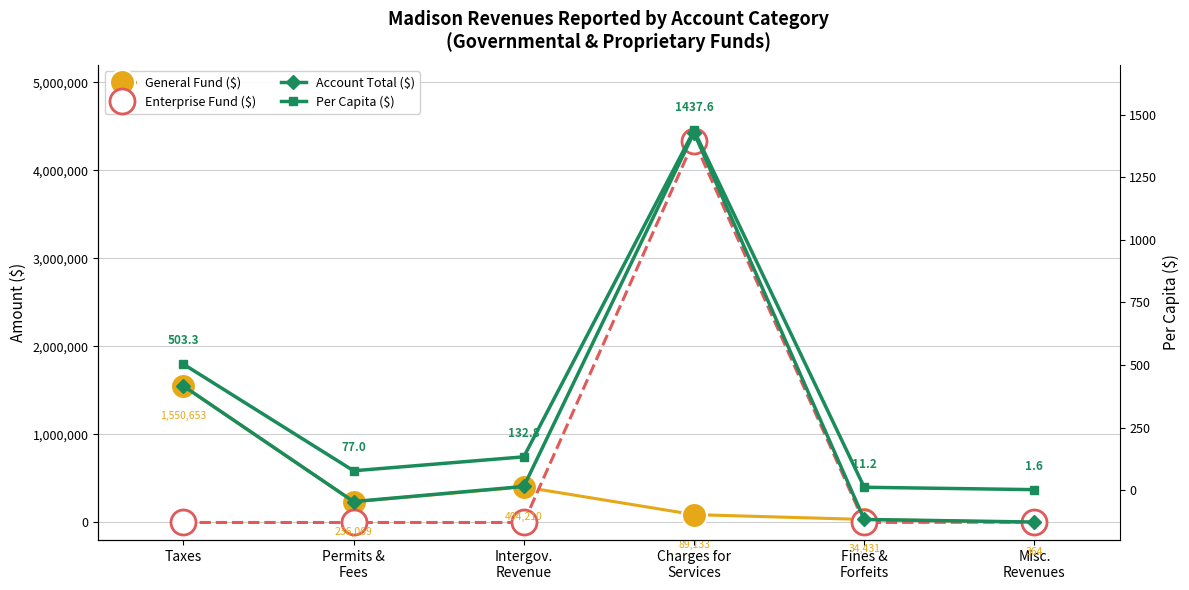

At which label is Account Total ($) closest to 2217062?

Taxes